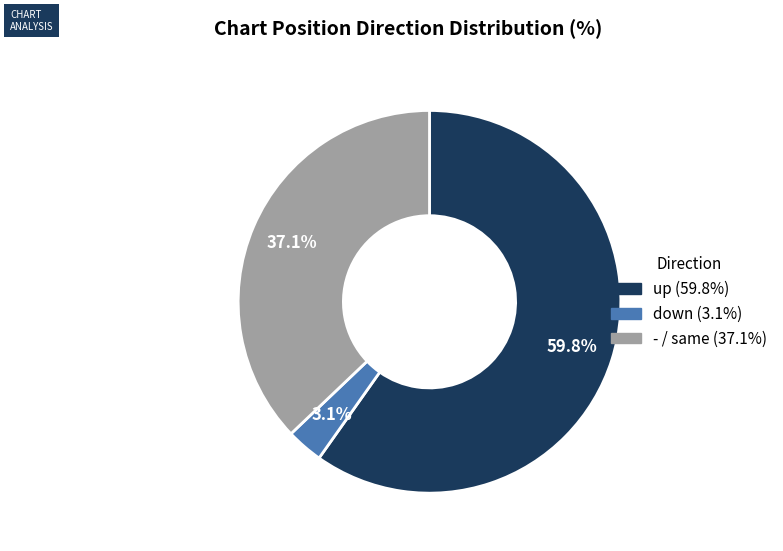

Approximately how many times larger is the value at up compared to -?

1.6